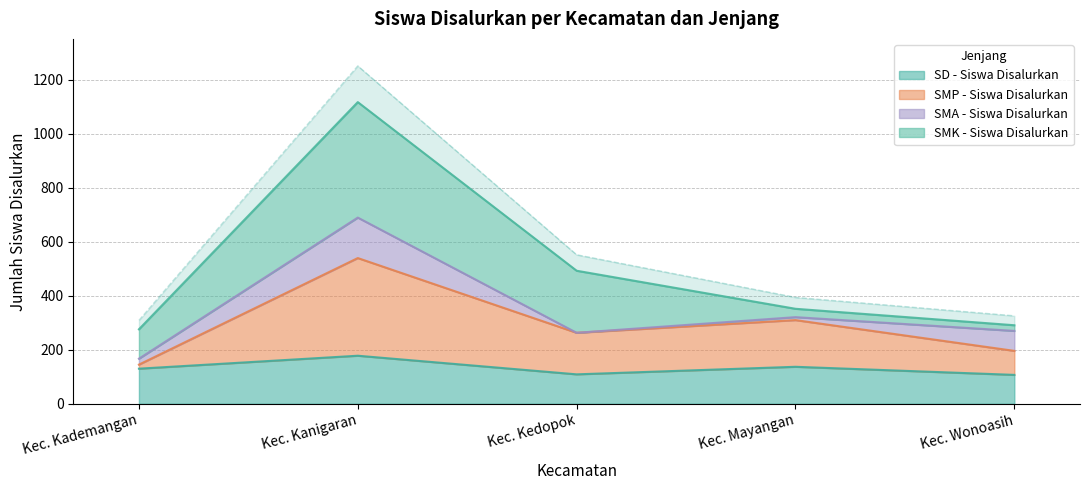

Is the value of SMP - Siswa Disalurkan at Kec. Kademangan greater than the value of SD - Siswa Disalurkan at Kec. Kademangan?

Yes